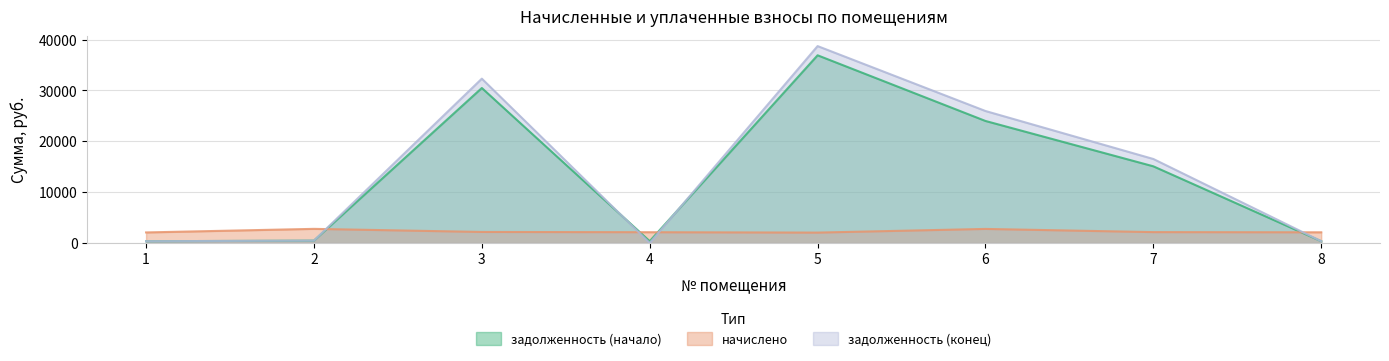

At which category is the sum across all series the highest?

5